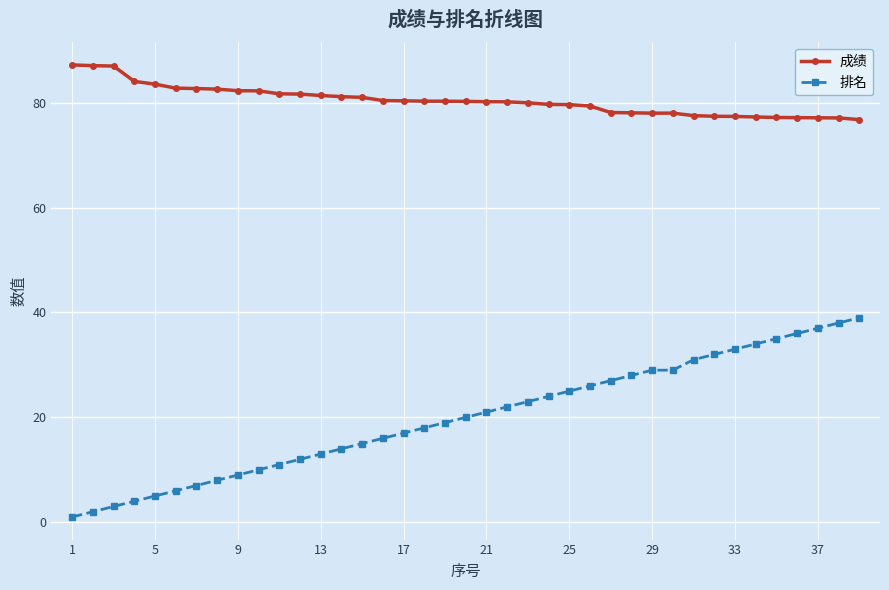

At how many categories does at least one series exceed 54?

39